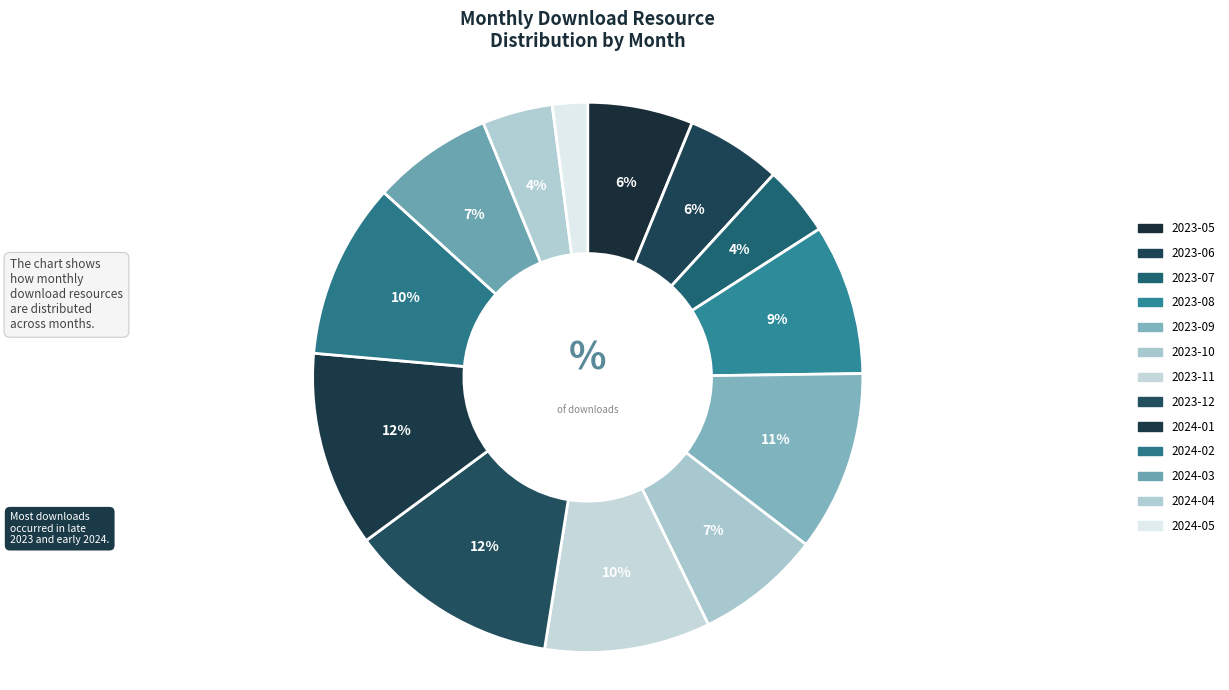

How many slices are in this pie chart?

13